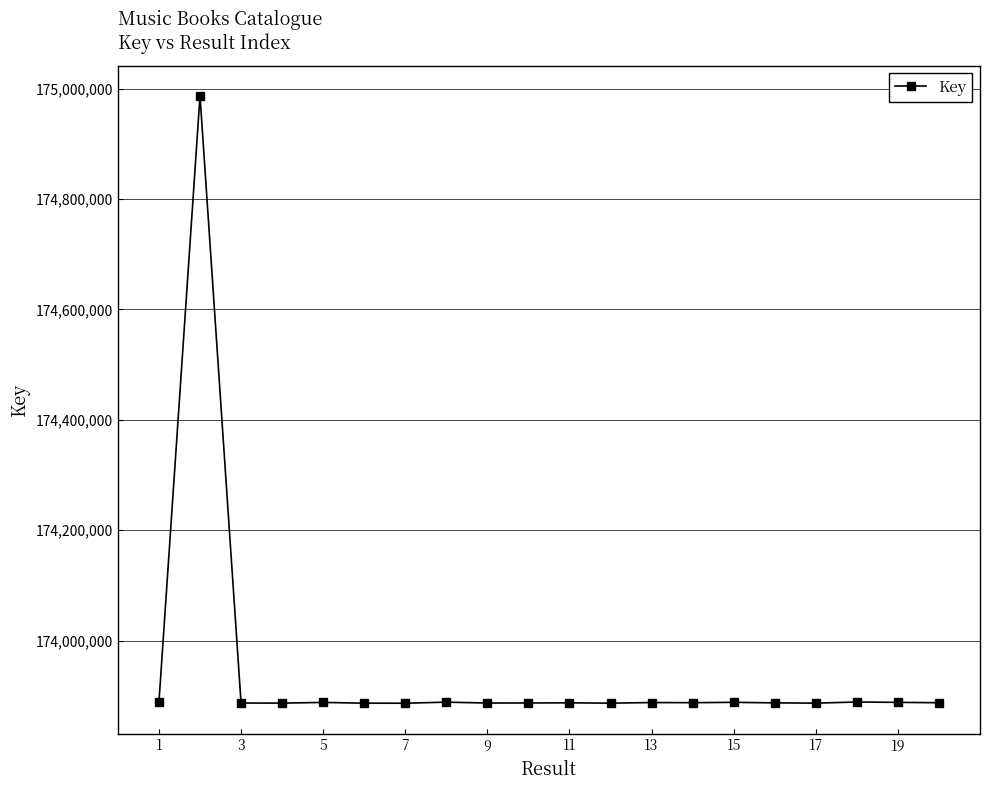

What is the difference between the maximum and second lowest values?

1100232